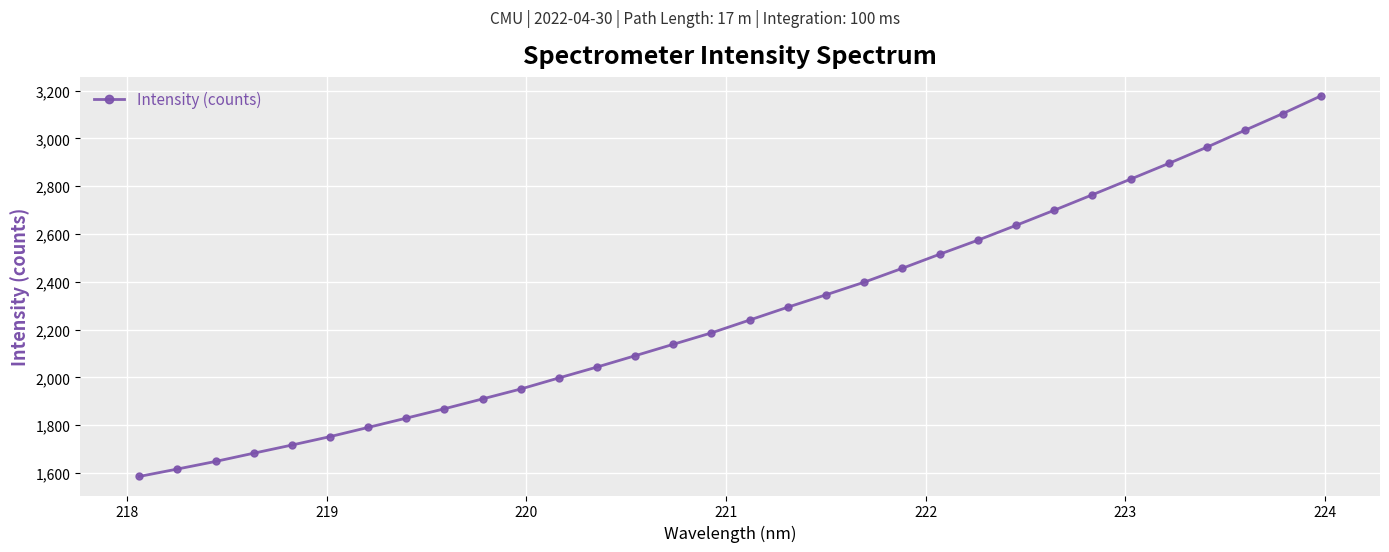

What is the difference between the maximum and minimum values?

1592.4